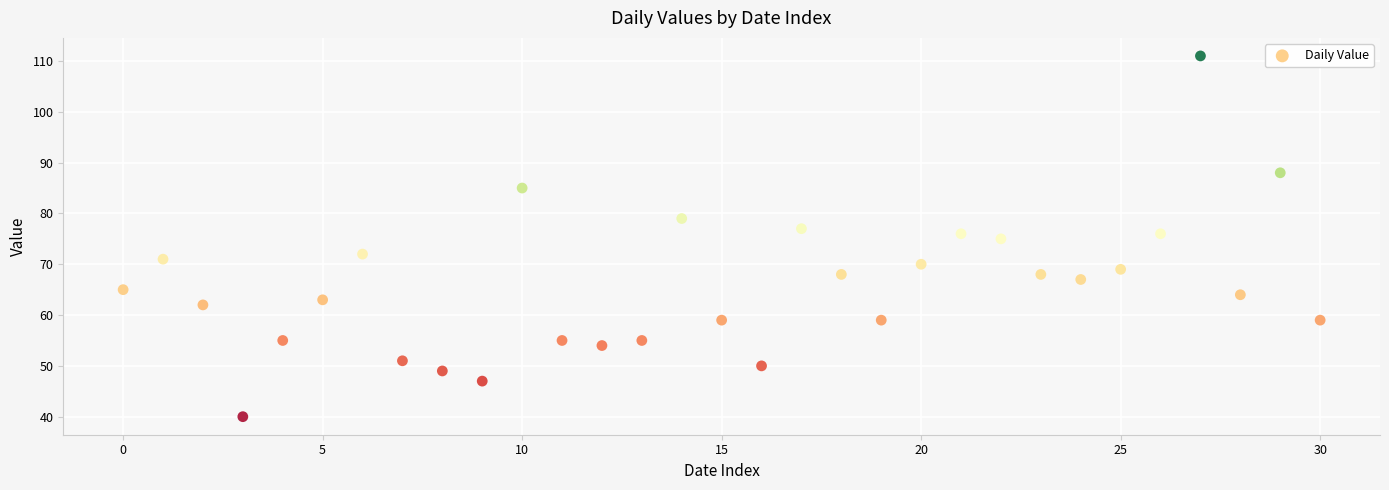

What is the range of Y values (max minus min)?

71